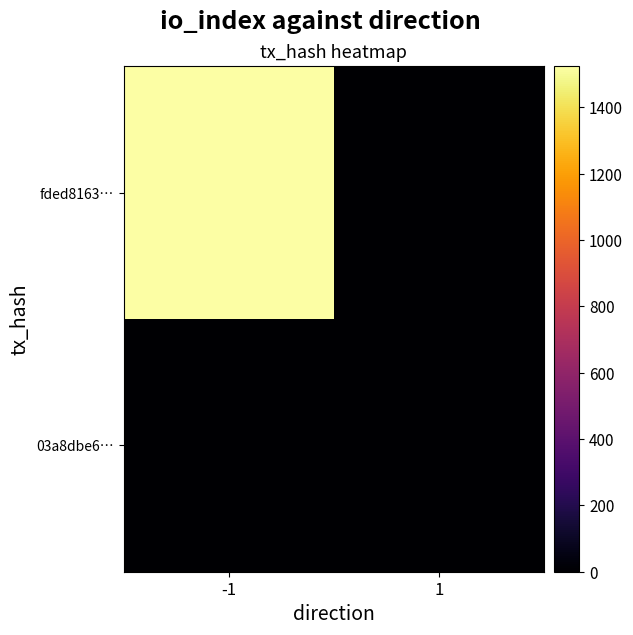

Which label corresponds to the smallest value in the chart?

1